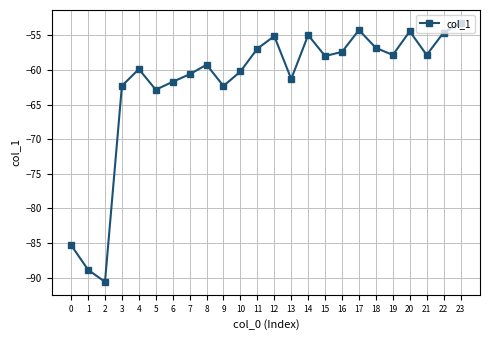

What is the change in value from 5 to 11?

+5.9